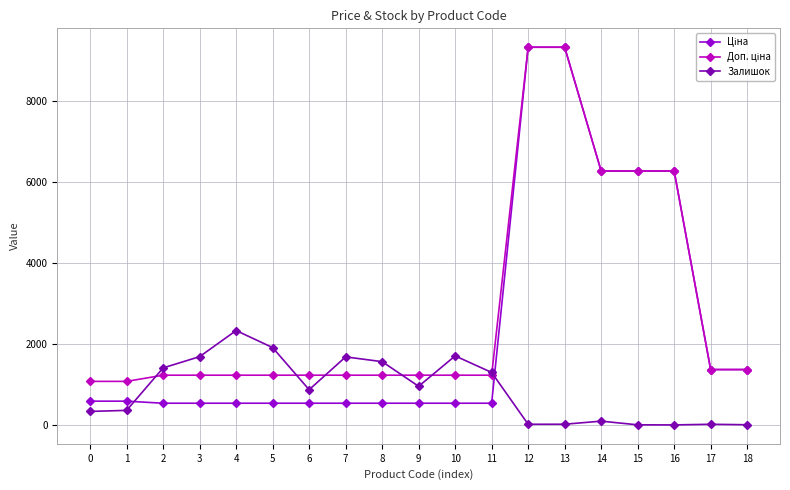

What is the difference between the highest and lowest values at 10?

1167.6